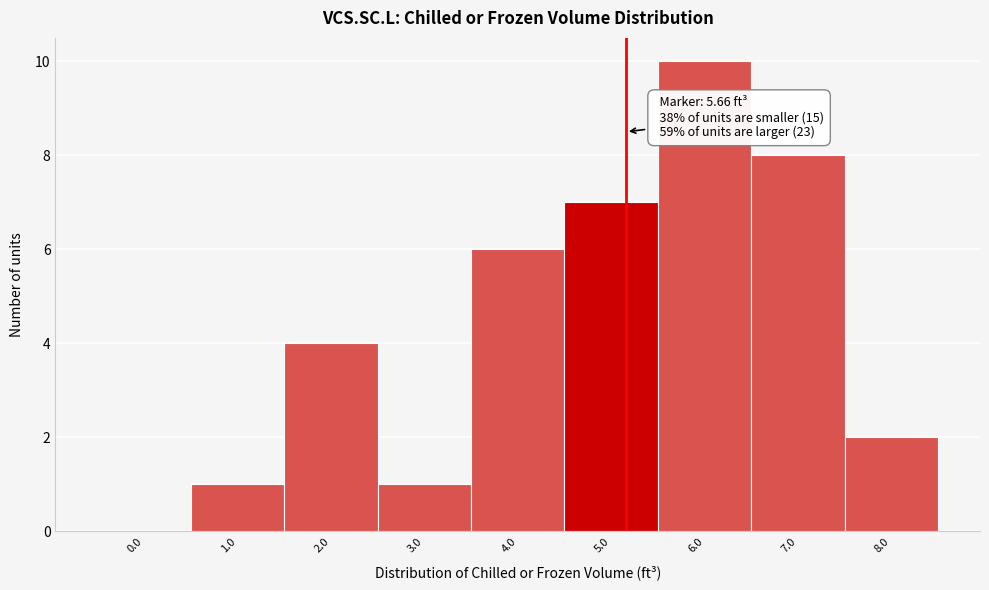

Reading left to right, list all the values displayed in this chart.

0.0=0	1.0=1	2.0=4	3.0=1	4.0=6	5.0=7	6.0=10	7.0=8	8.0=2